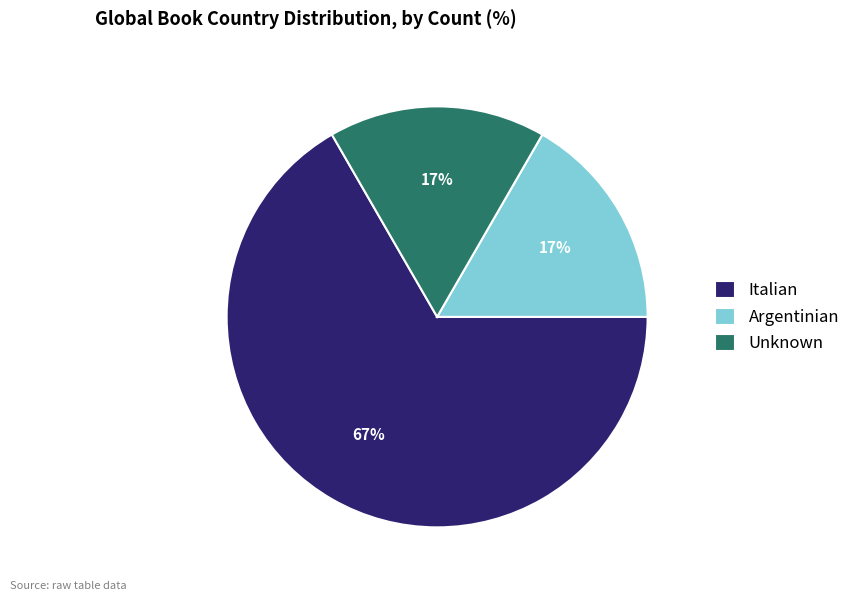

Does Italian represent more than half of the total?

Yes